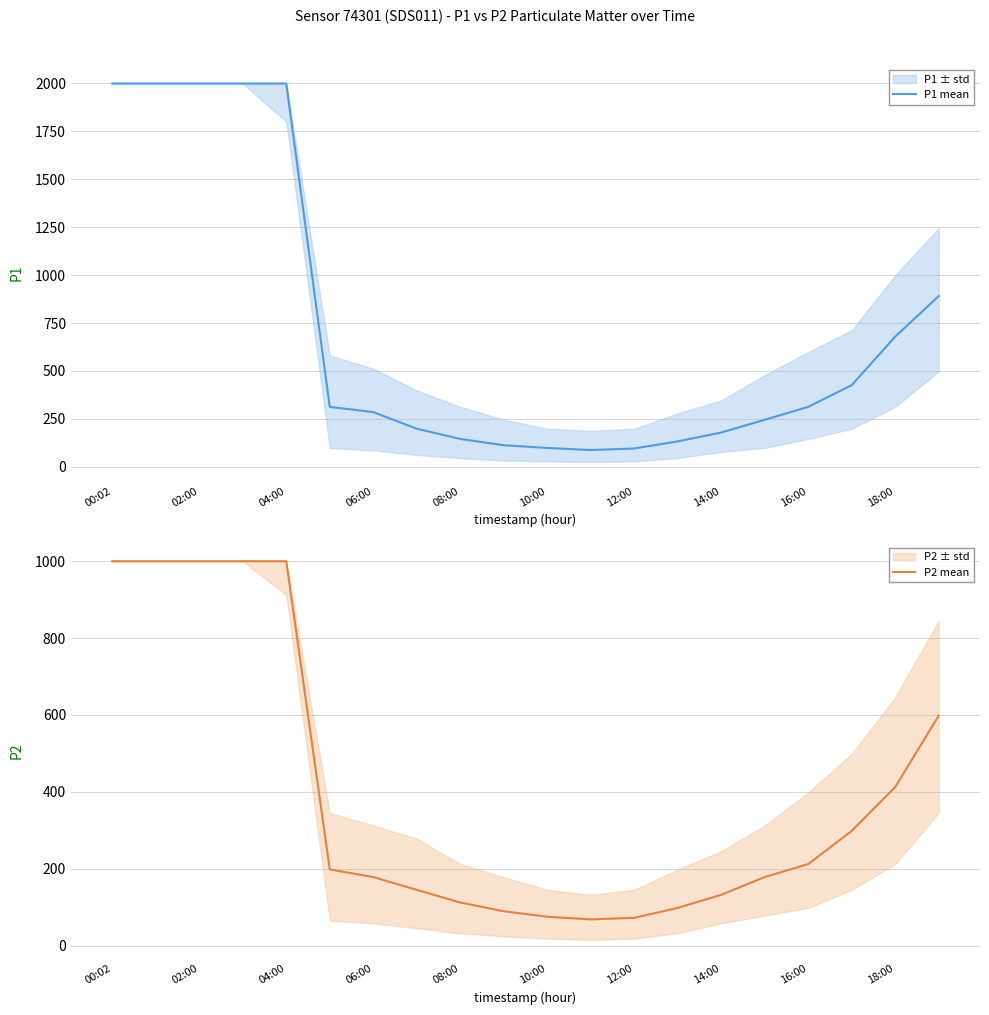

What is the highest value of the P1 mean series?

1999.9